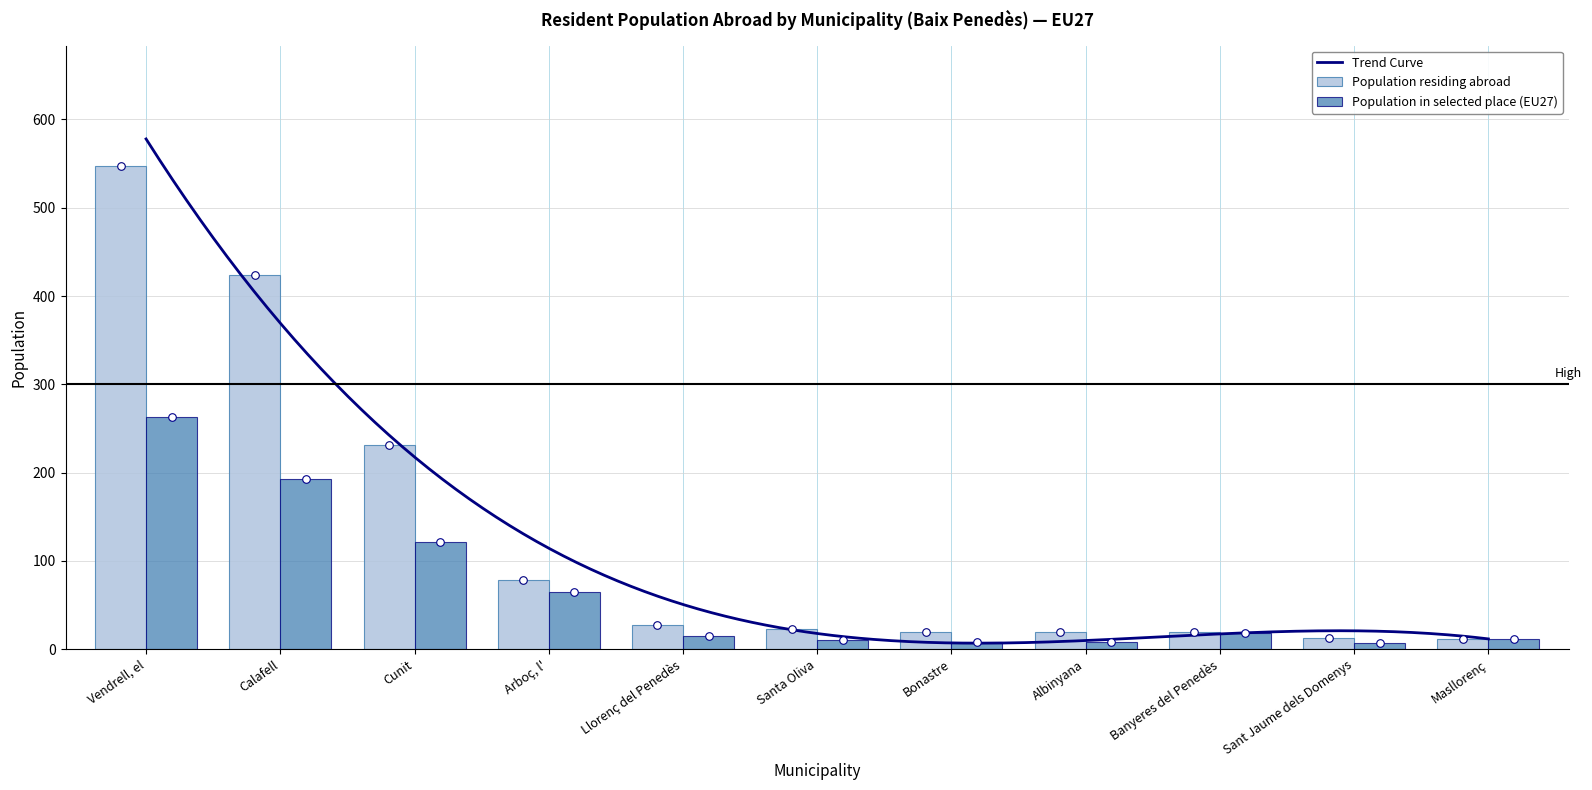

Which series has the largest total across all categories?

Population residing abroad